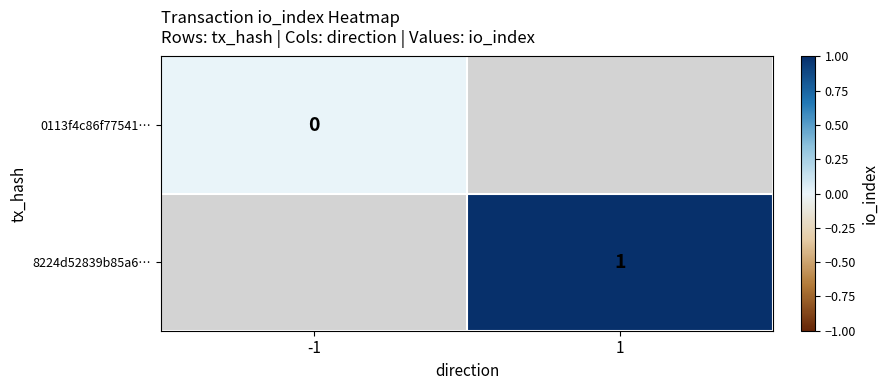

How many series are shown in this chart?

2